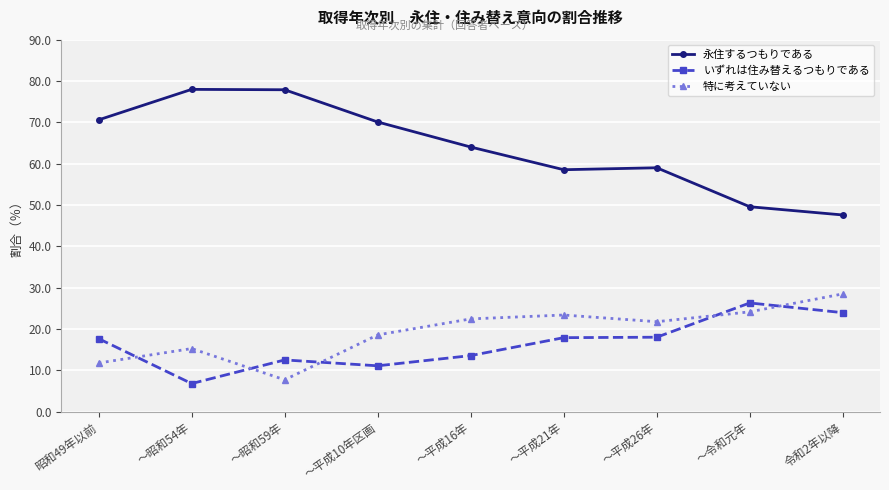

True or false: いずれは住み替えるつもりである and 永住するつもりである cross at least once.

False